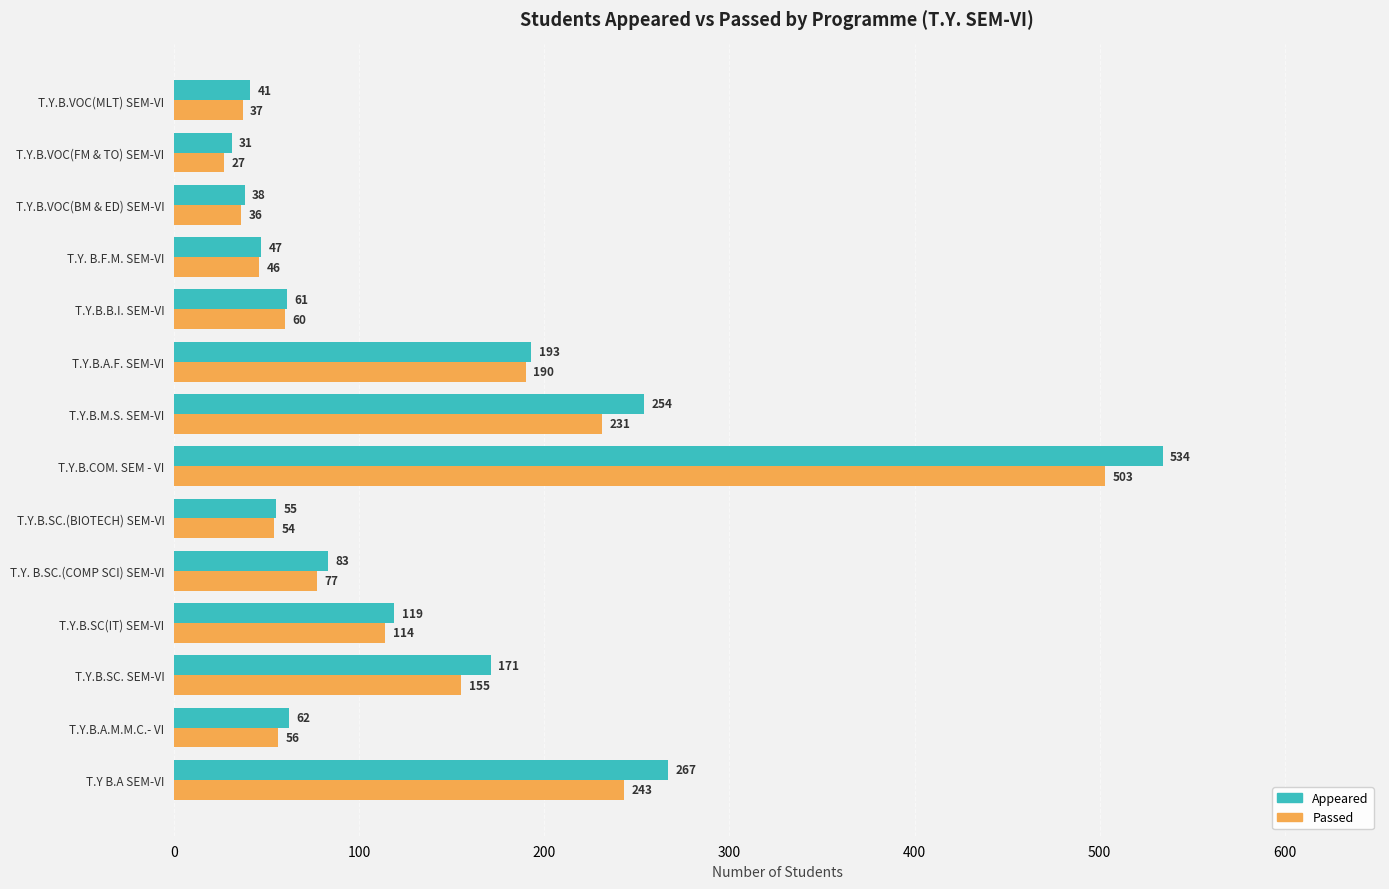

True or false: Passed has a value of 104 at T.Y.B.A.F. SEM-VI.

False